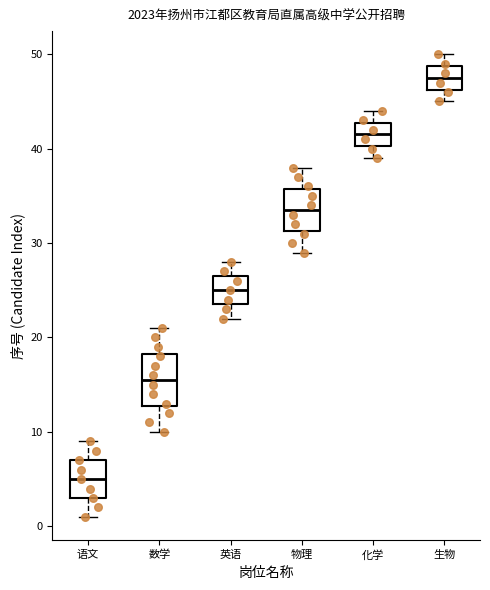

Reading left to right, transcribe this box plot: for each box, give where its median line is, the range the box spans, and where its two whiskers end, as read against the y-axis. The values are not printed on the chart, so give them approximately, as read against the axis.

语文: median 5, box 3 to 7, whiskers 1 to 9
数学: median 16, box 13 to 18, whiskers 10 to 21
英语: median 25, box 24 to 27, whiskers 22 to 28
物理: median 34, box 31 to 36, whiskers 29 to 38
化学: median 42, box 40 to 43, whiskers 39 to 44
生物: median 48, box 46 to 49, whiskers 45 to 50